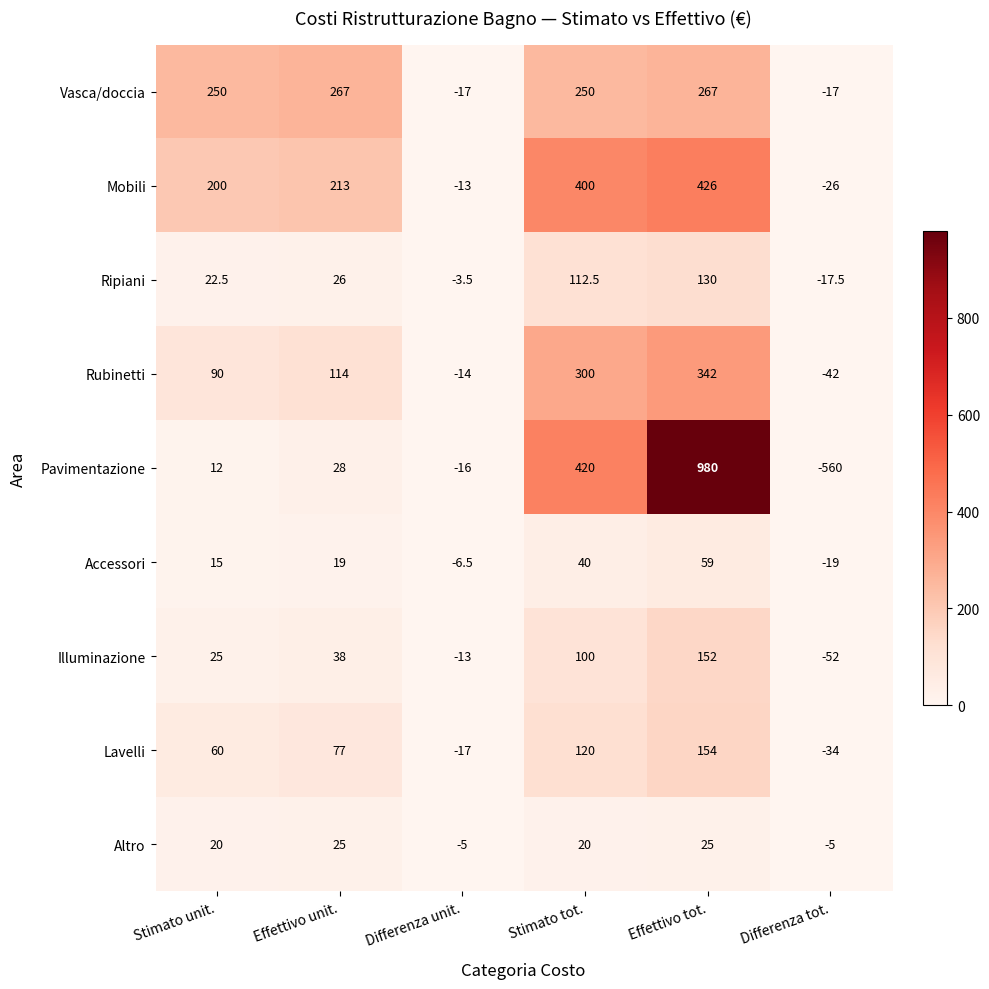

The Illuminazione series shows 21.2 at Effettivo unit.. True or false?

False